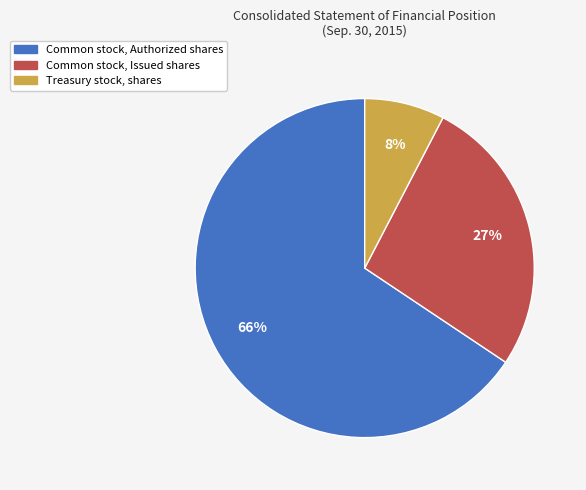

How many slices are in this pie chart?

3